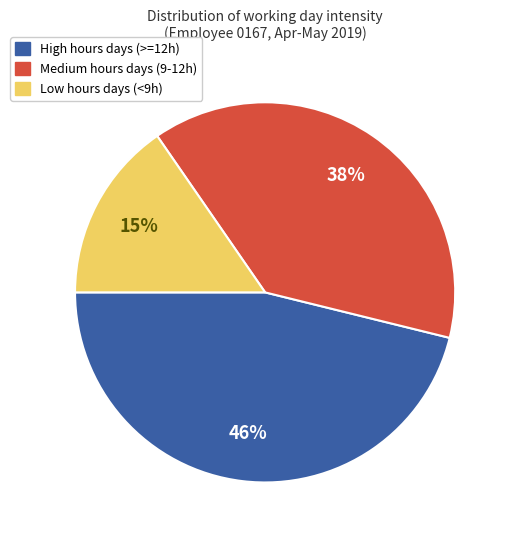

Does any single category account for the majority?

No